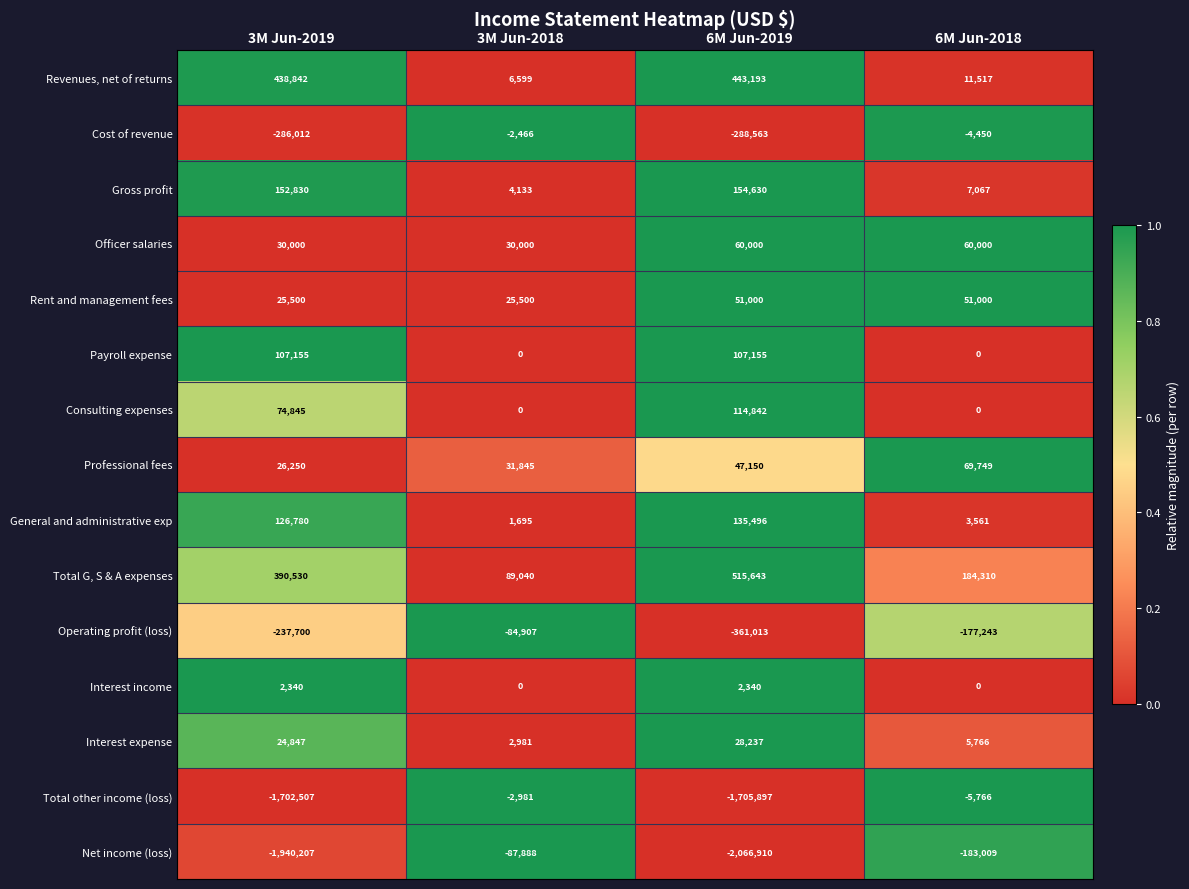

True or false: Cost of revenue has a value of -6580 at 6M Jun-2018.

False